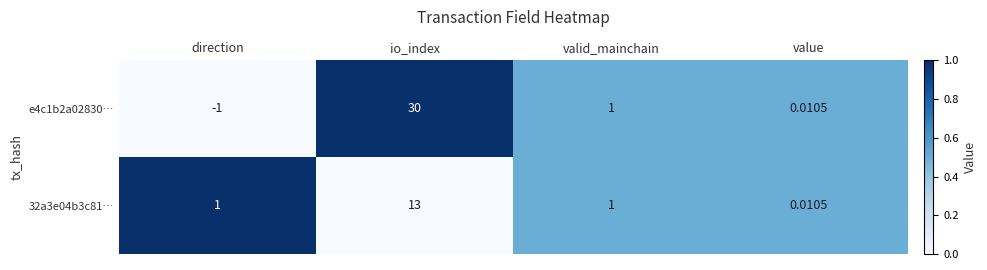

At how many categories does at least one series exceed 0?

4